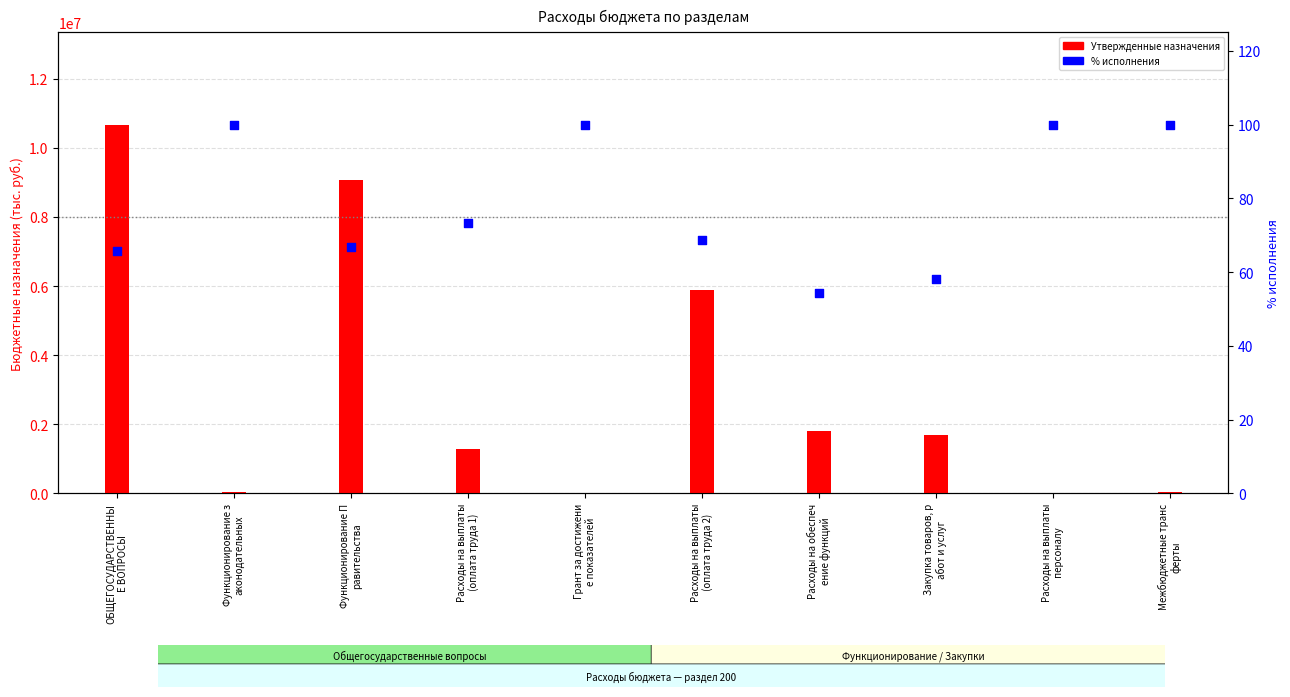

Which series reaches the minimum Y coordinate?

% исполнения